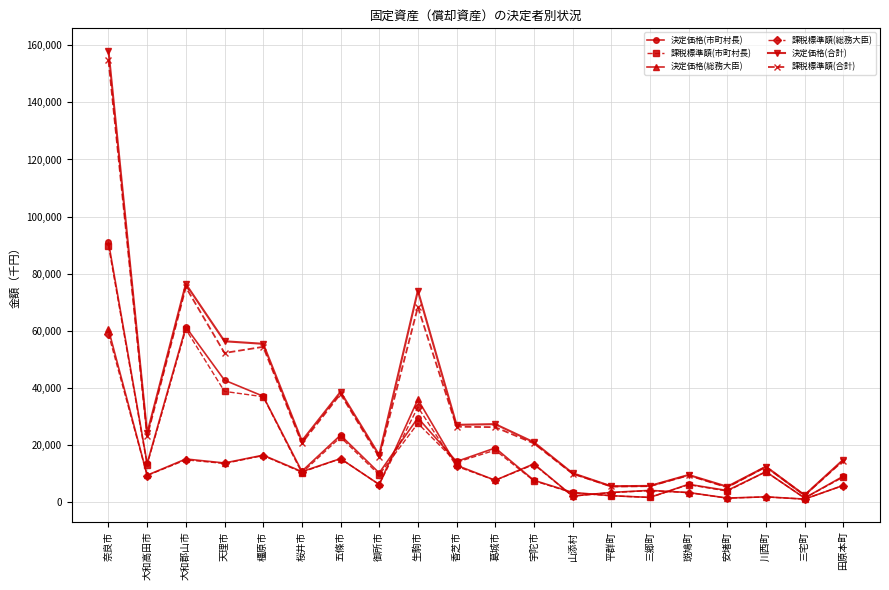

The 課税標準額(合計) series shows 9289087 at 斑鳩町. True or false?

True